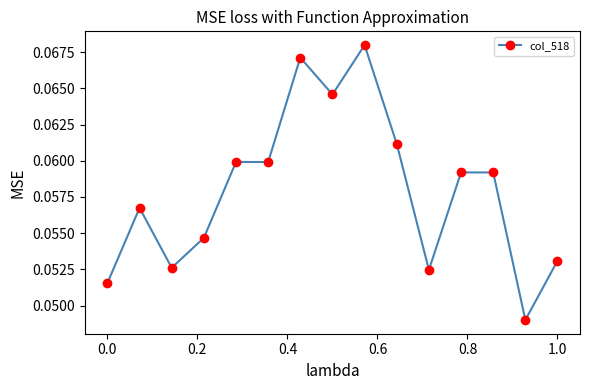

True or false: there are more than 0 points higher than both neighbors.

True